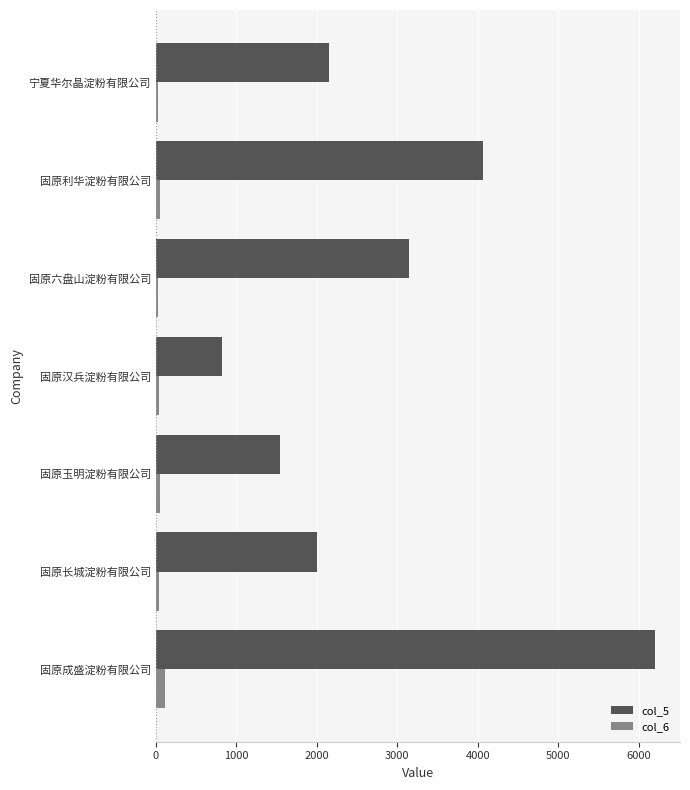

At how many categories does at least one series exceed 2709?

3